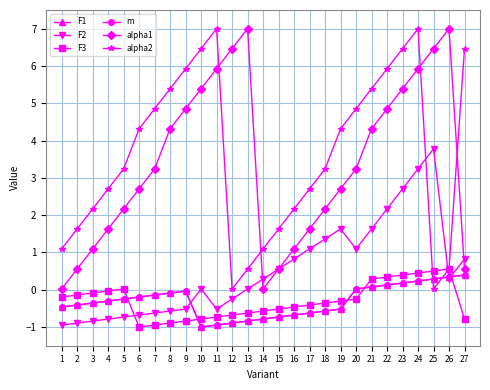

Which label corresponds to the smallest value in the chart?

10